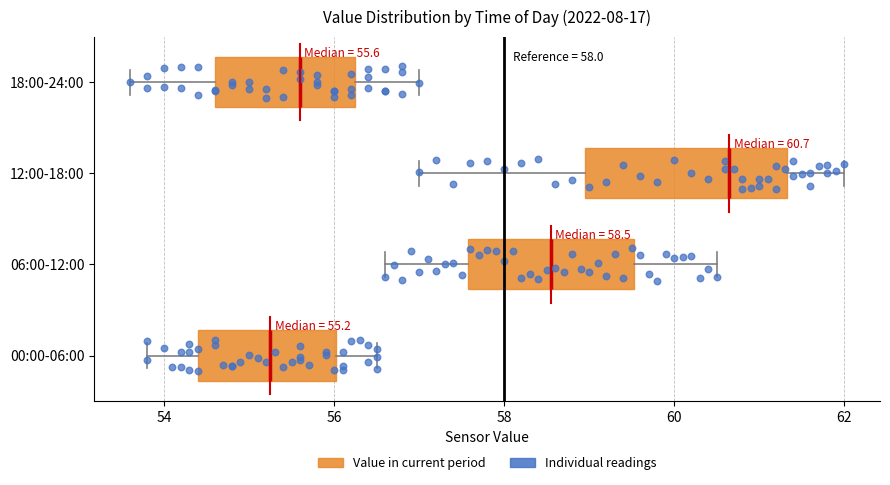

Comparing the boxes themselves (not the whiskers), which one is the widest?

12:00-18:00